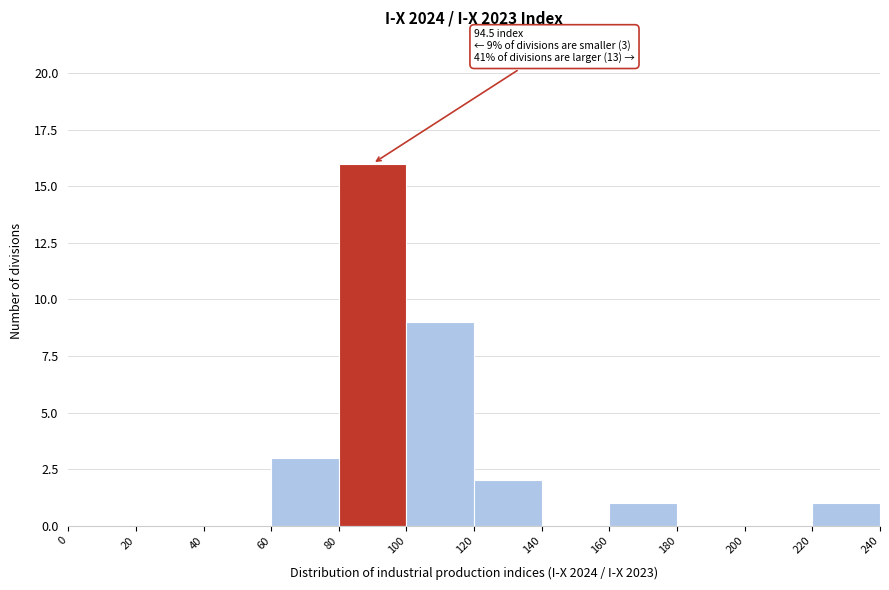

Which range on the x-axis has the tallest bar?

80 to 100